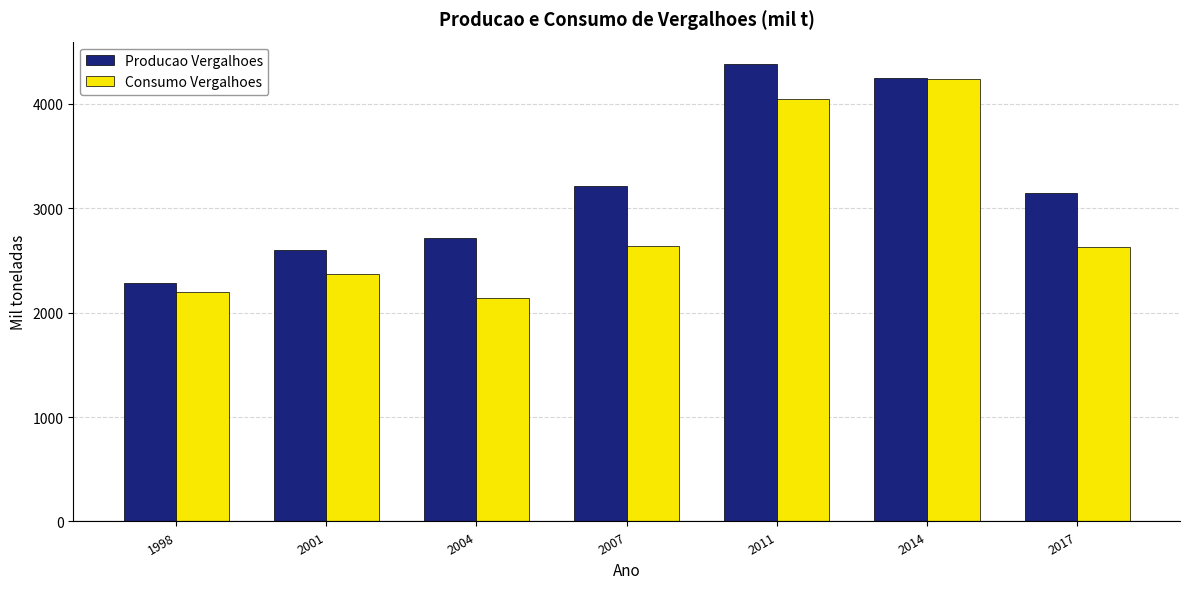

Does the chart contain any negative values?

No